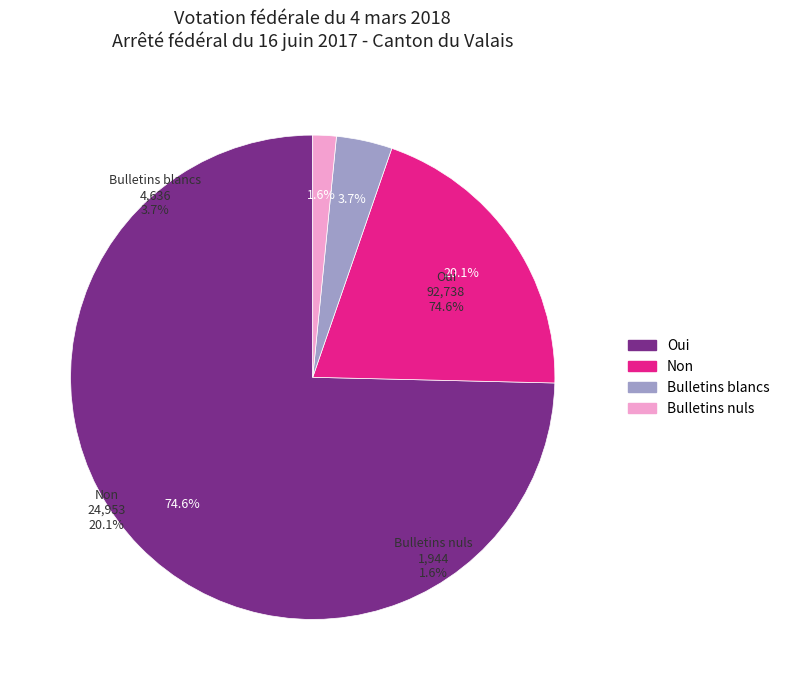

The Bulletins blancs slice represents 9% of the pie. True or false?

False